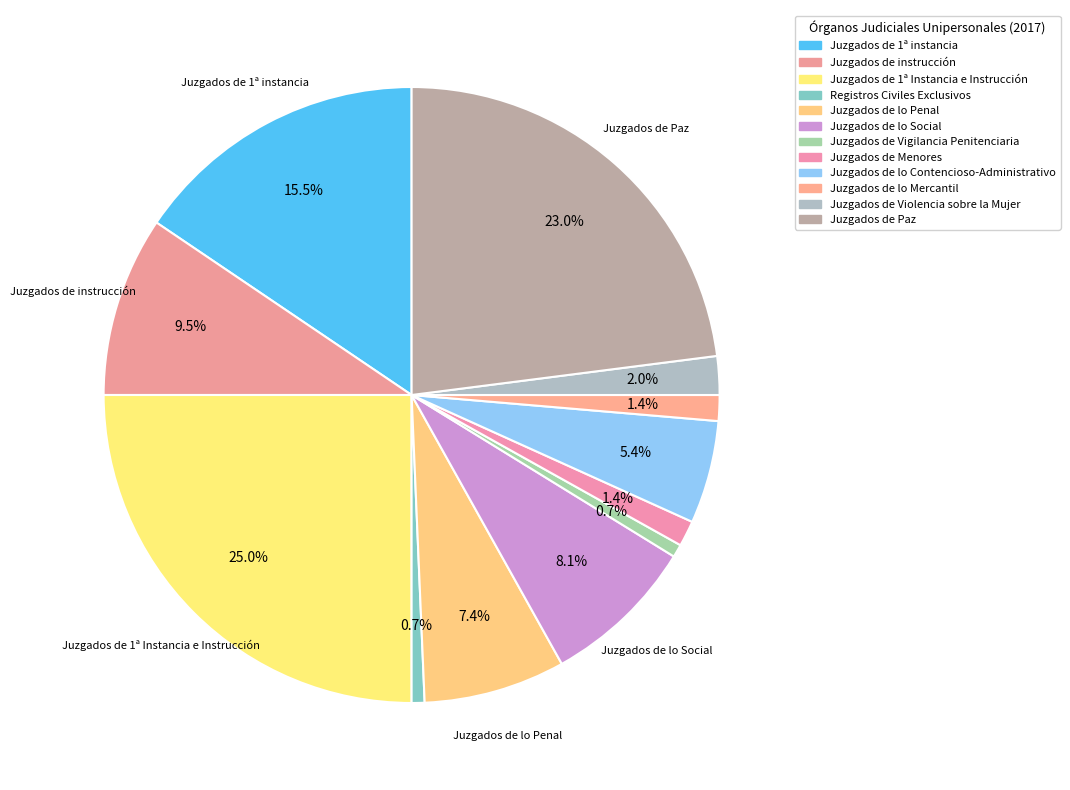

To the nearest percent, what percentage of the pie is Registros Civiles Exclusivos?

1%